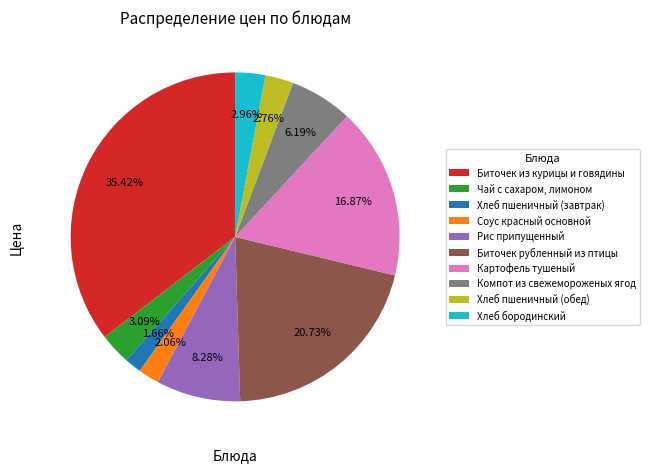

To the nearest percent, what is the average slice percentage?

10%